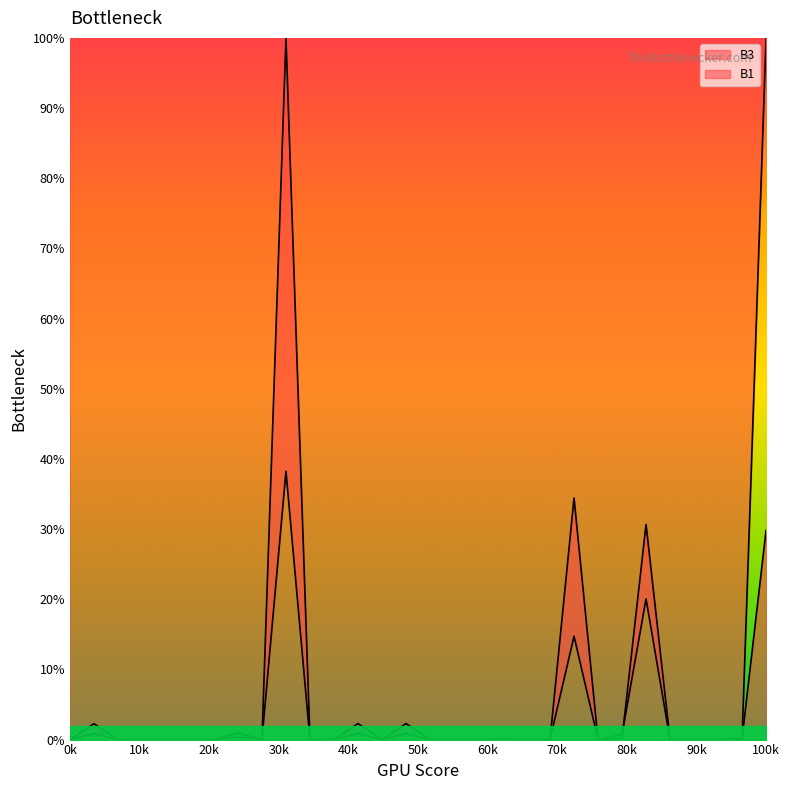

What is the difference between the maximum and minimum values in the B3 series?

100.0